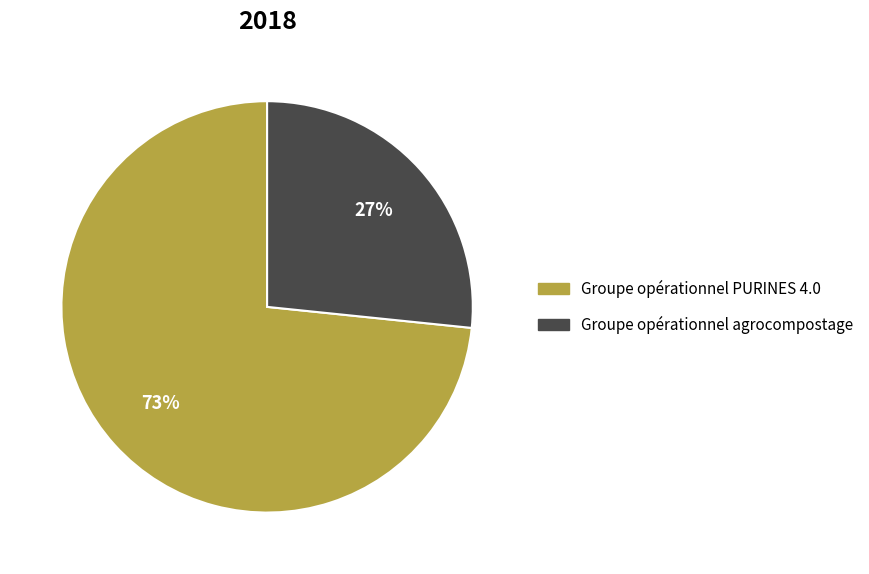

How many segments does this pie chart have?

2